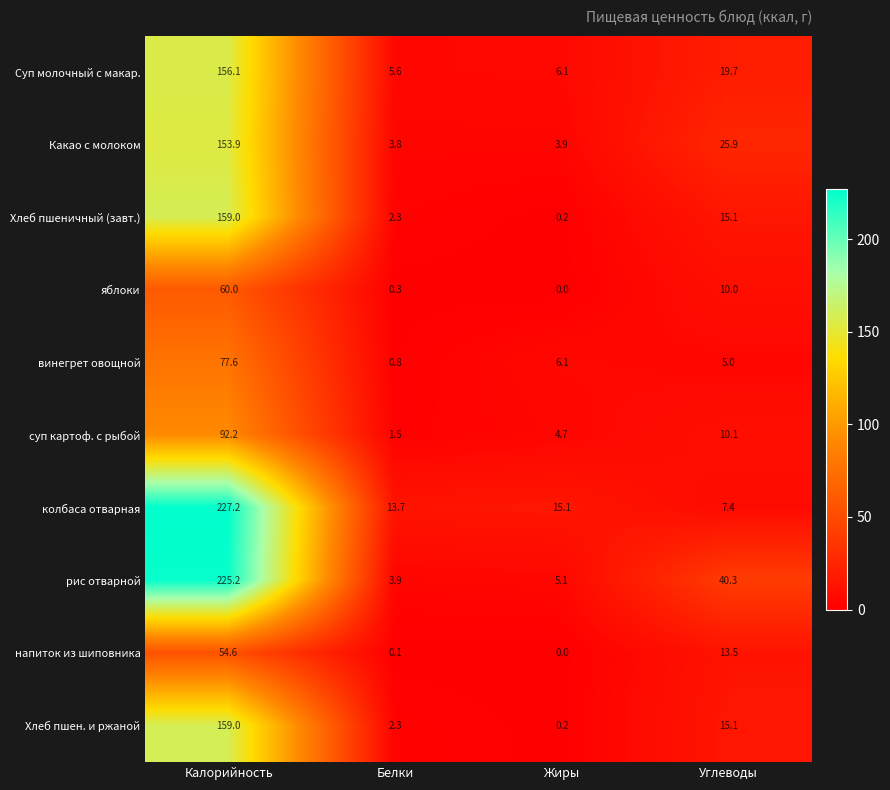

What is the difference between the maximum and minimum values in the винегрет овощной series?

76.8